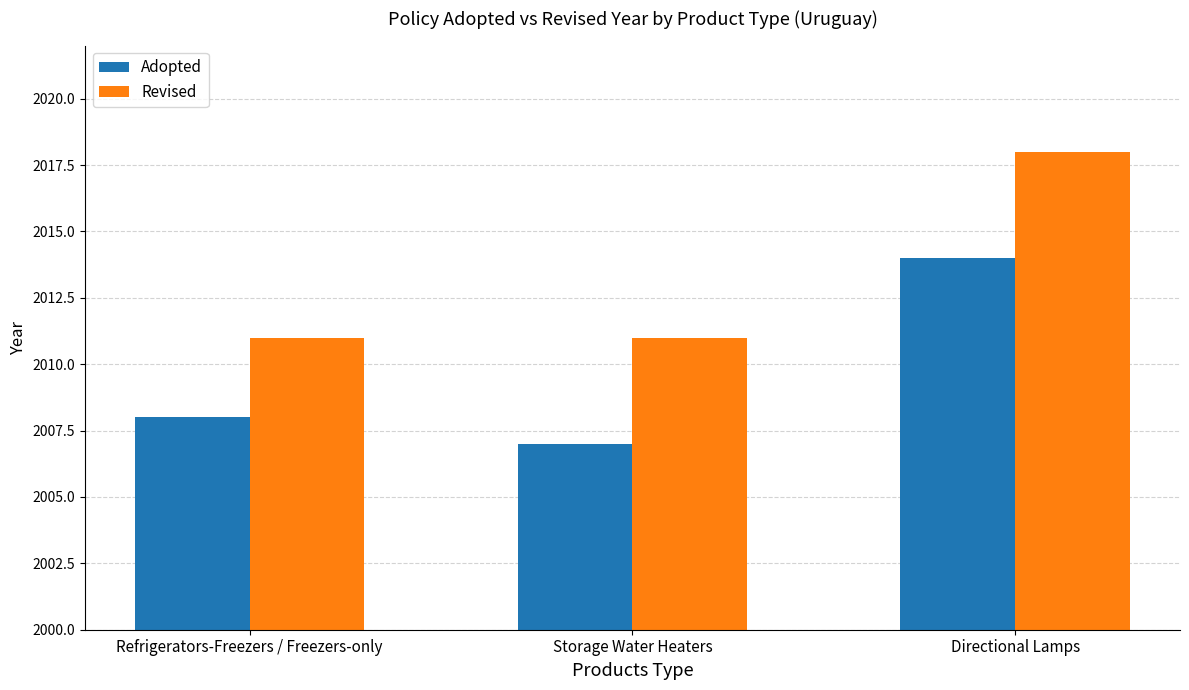

What is the label of the 2nd bar from the right?

Storage Water Heaters